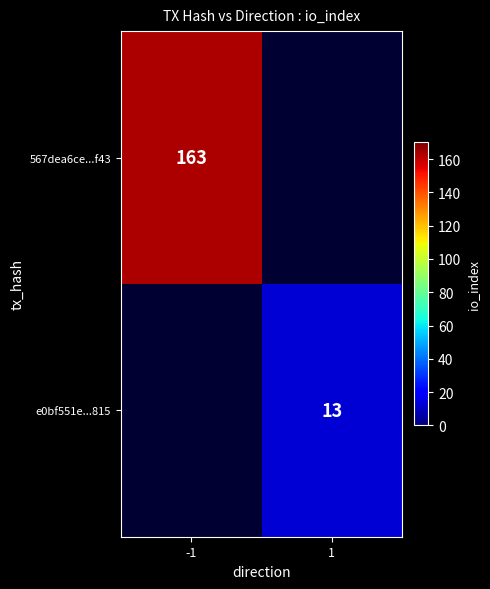

The 567dea6ce...f43 series shows 163 at -1. True or false?

True